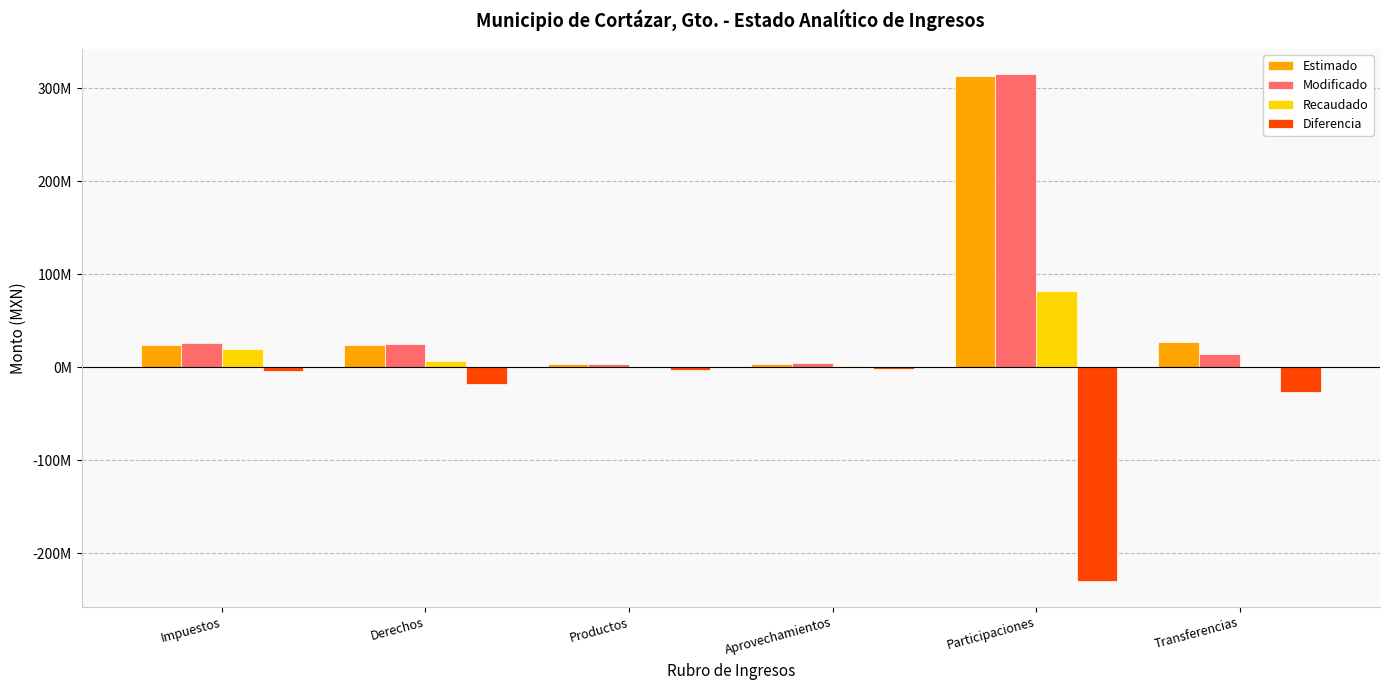

What are all the series names shown in the legend?

Estimado, Modificado, Recaudado, Diferencia